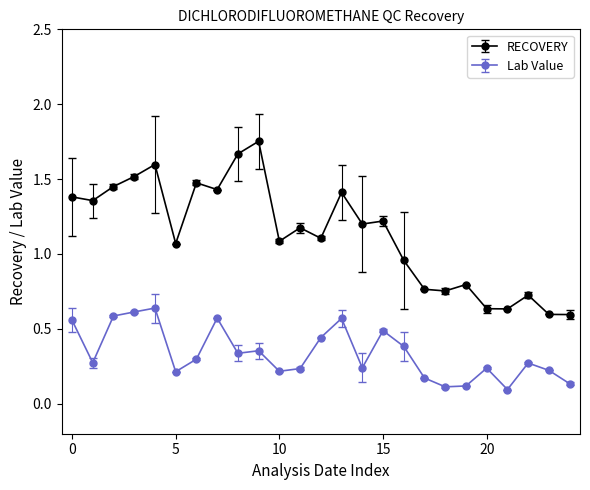

True or false: RECOVERY and Lab Value cross at least once.

False